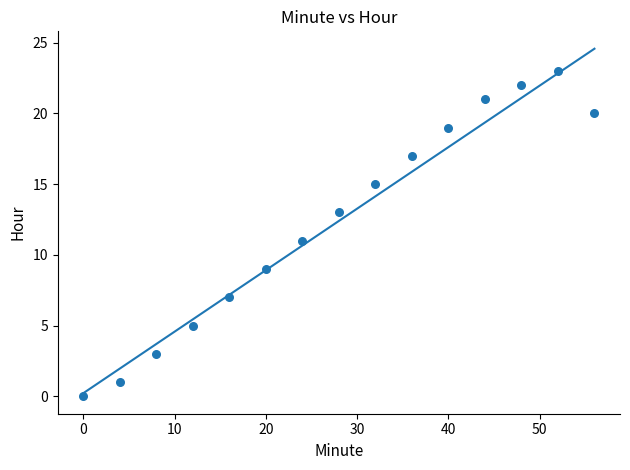

What is the range of Y values (max minus min)?

23